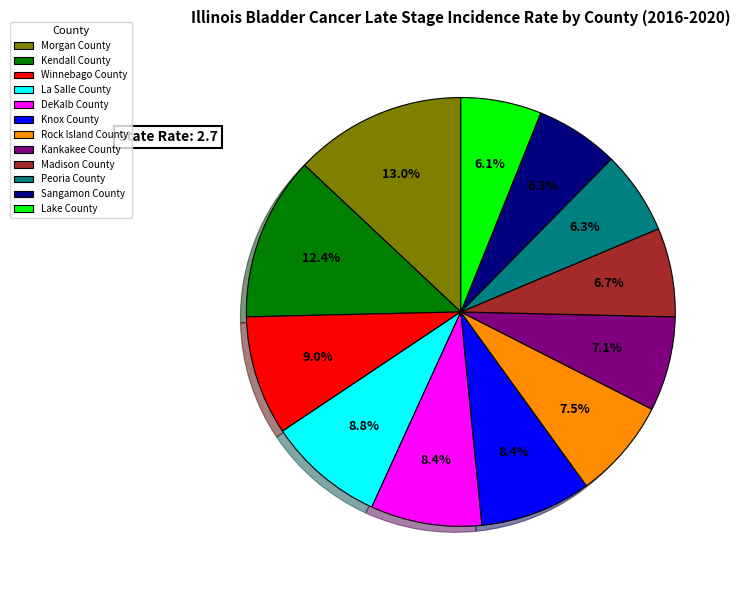

To the nearest percent, what portion does Peoria County represent?

6%